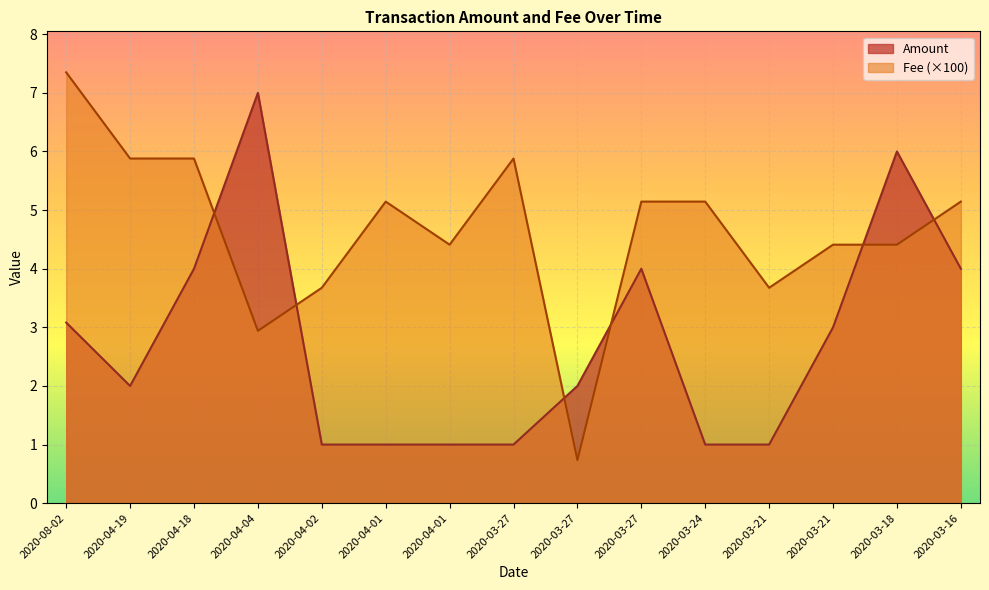

The Fee series shows 4.4 at 2020-04-01. True or false?

True